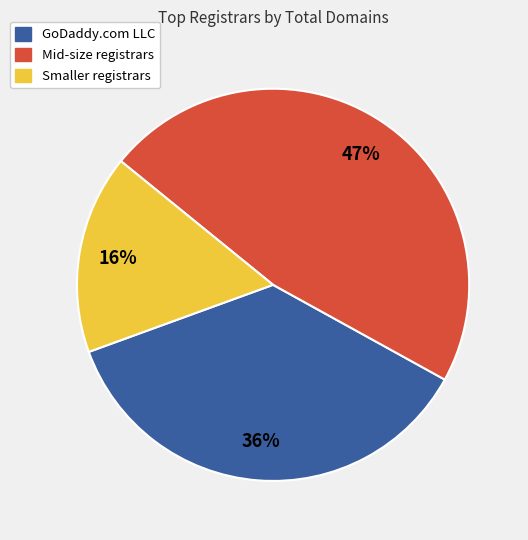

Which category has the biggest portion of the pie?

Mid-size registrars